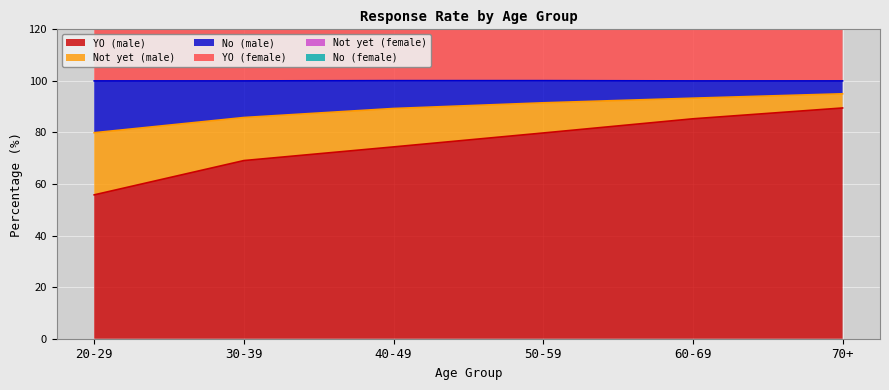

Rank the categories by YO (female) value from lowest to highest.

20-29, 30-39, 40-49, 50-59, 60-69, 70+